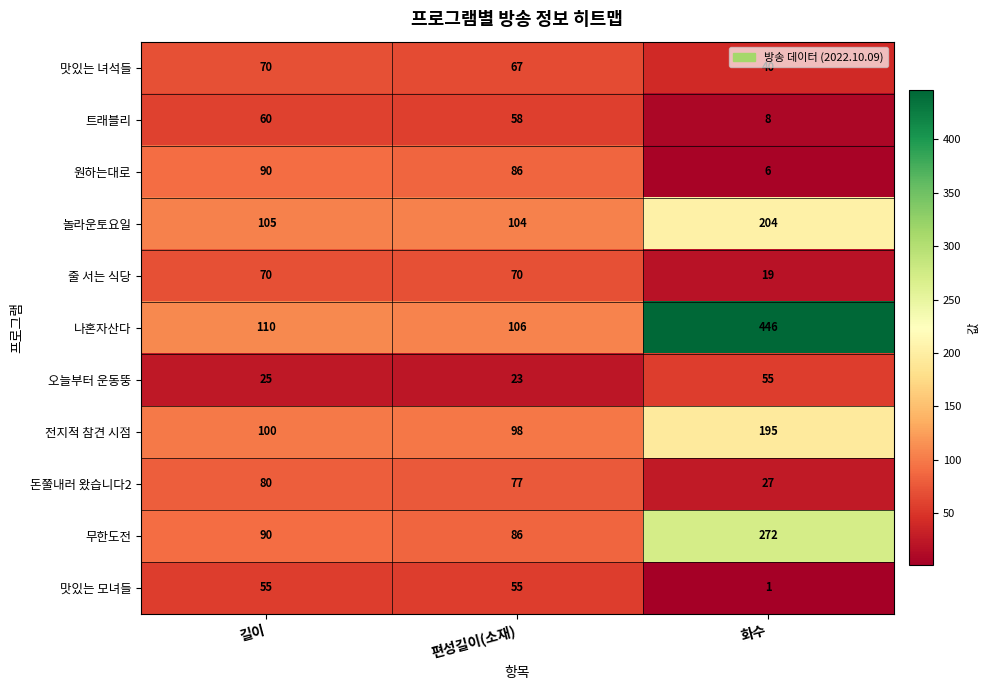

How many data points in 원하는대로 are less than 86?

1